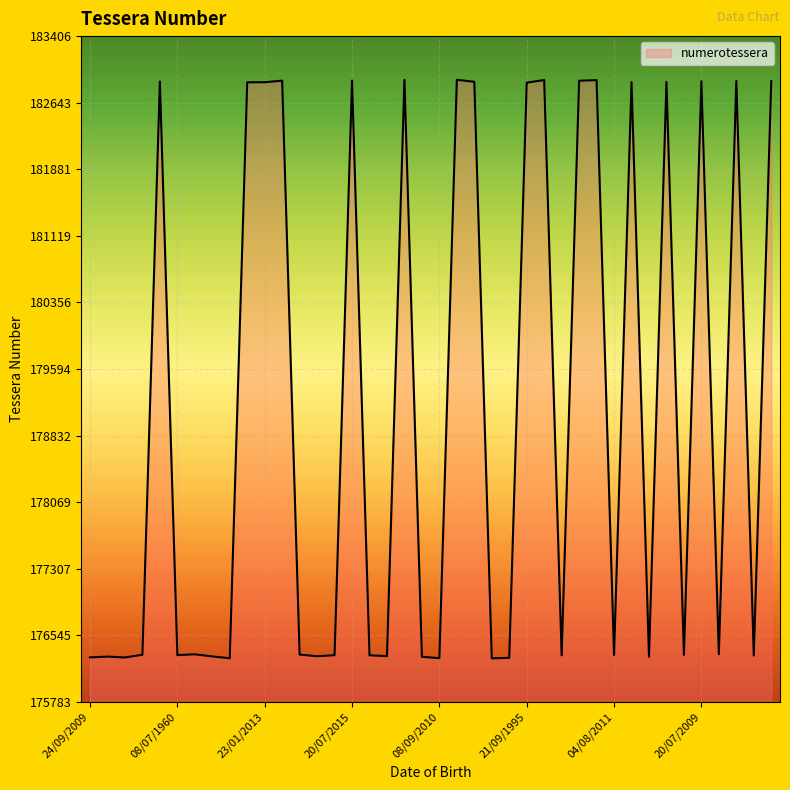

What is the maximum value shown in the chart?

182906